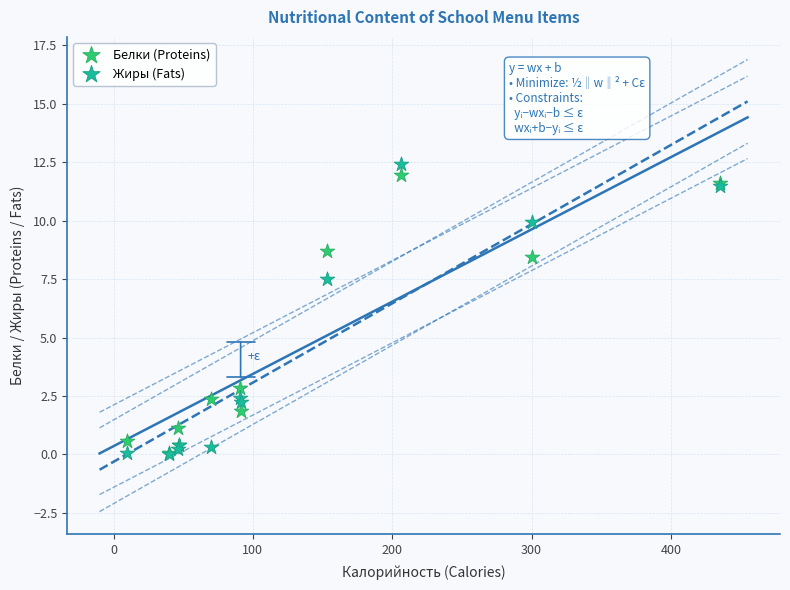

In the Белки (Proteins) series, what Y value is closest to 6?

8.4